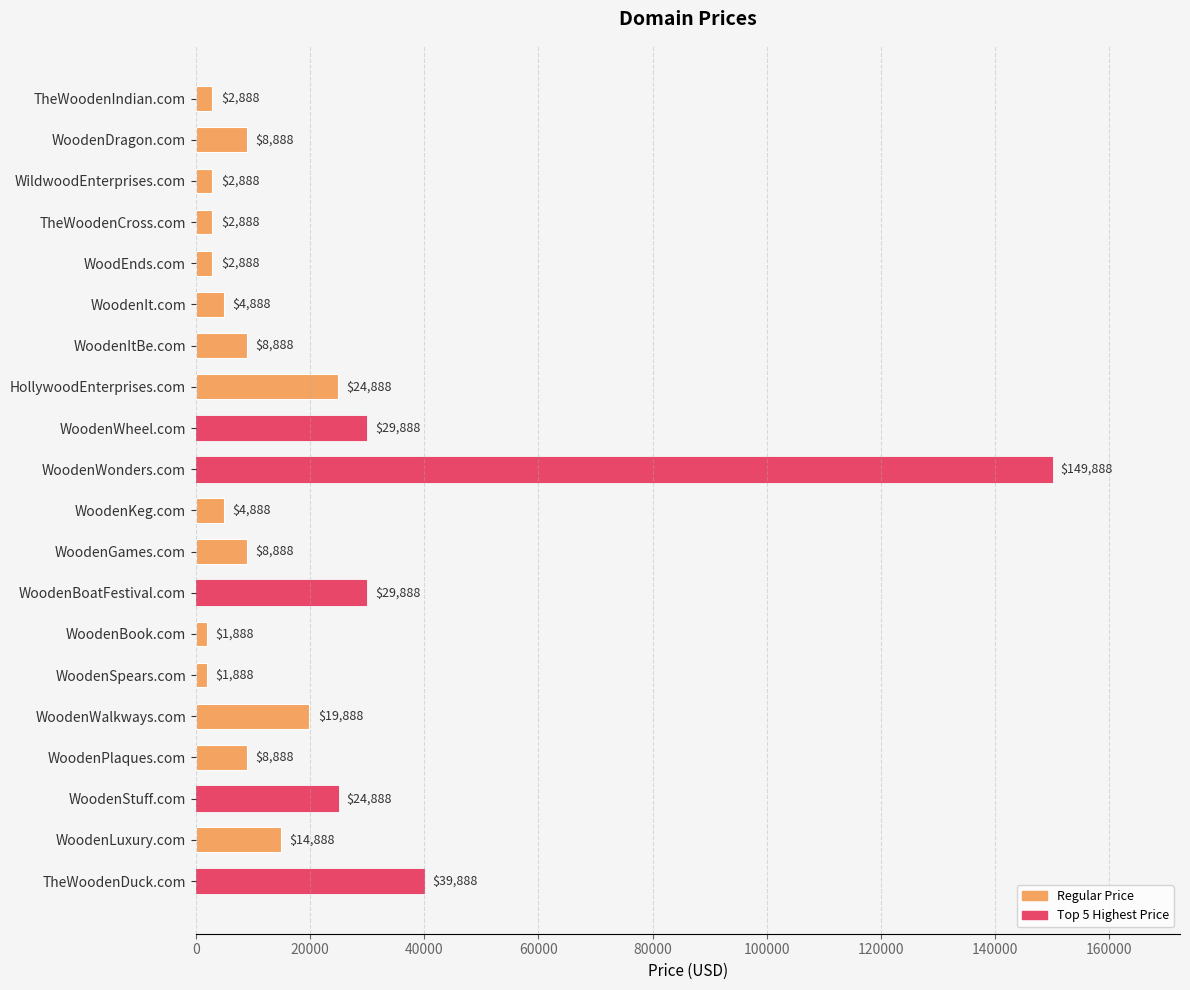

Which has a higher value, WoodenWheel.com or WoodenItBe.com?

WoodenWheel.com